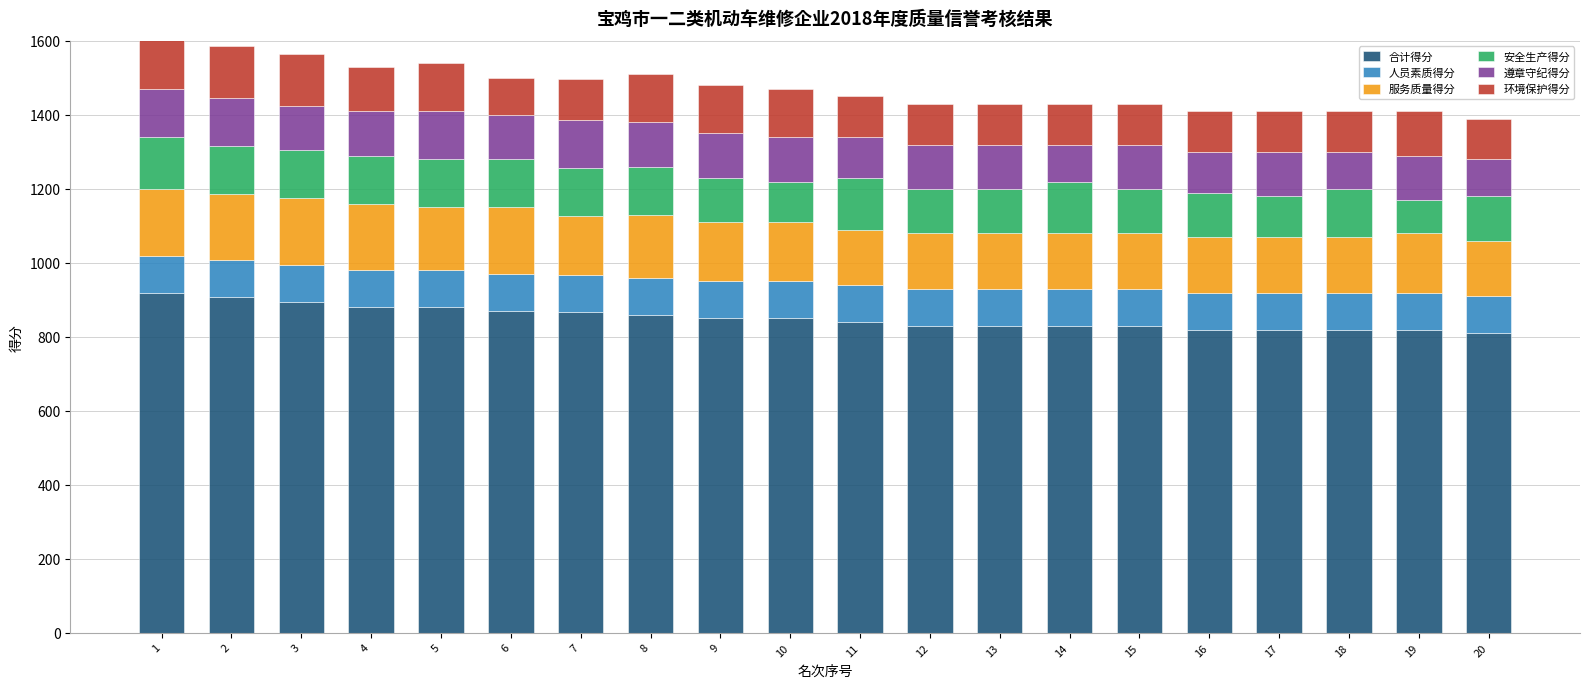

What is the difference between the maximum and second lowest values in the 合计得分 series?

100